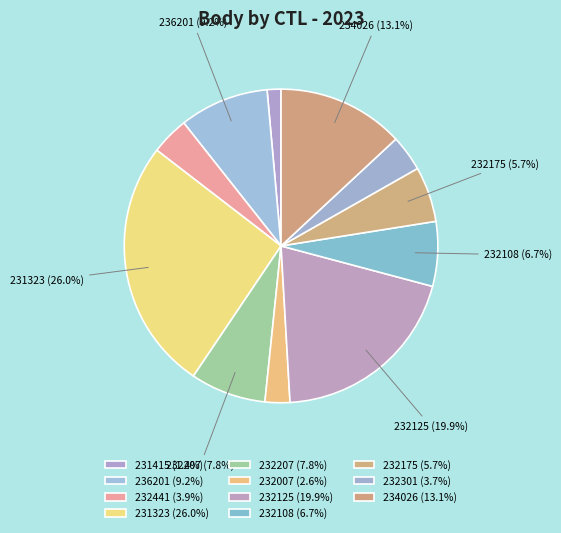

To the nearest percent, what is the difference between the 232007 and 231415 slice percentages?

1%